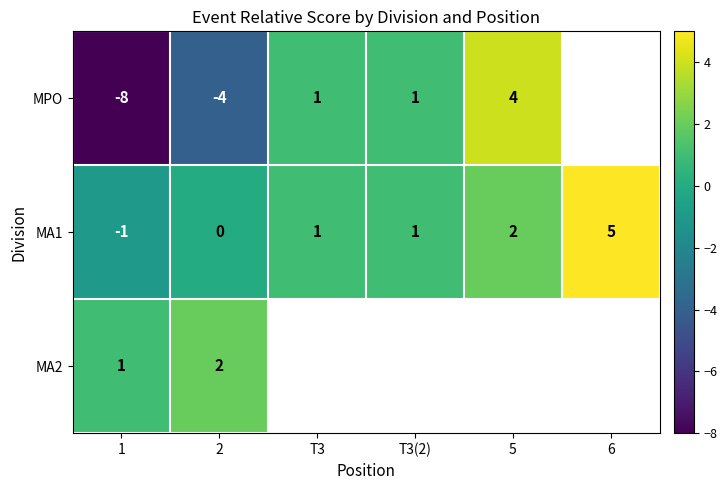

What is the highest value of the MA1 series?

5